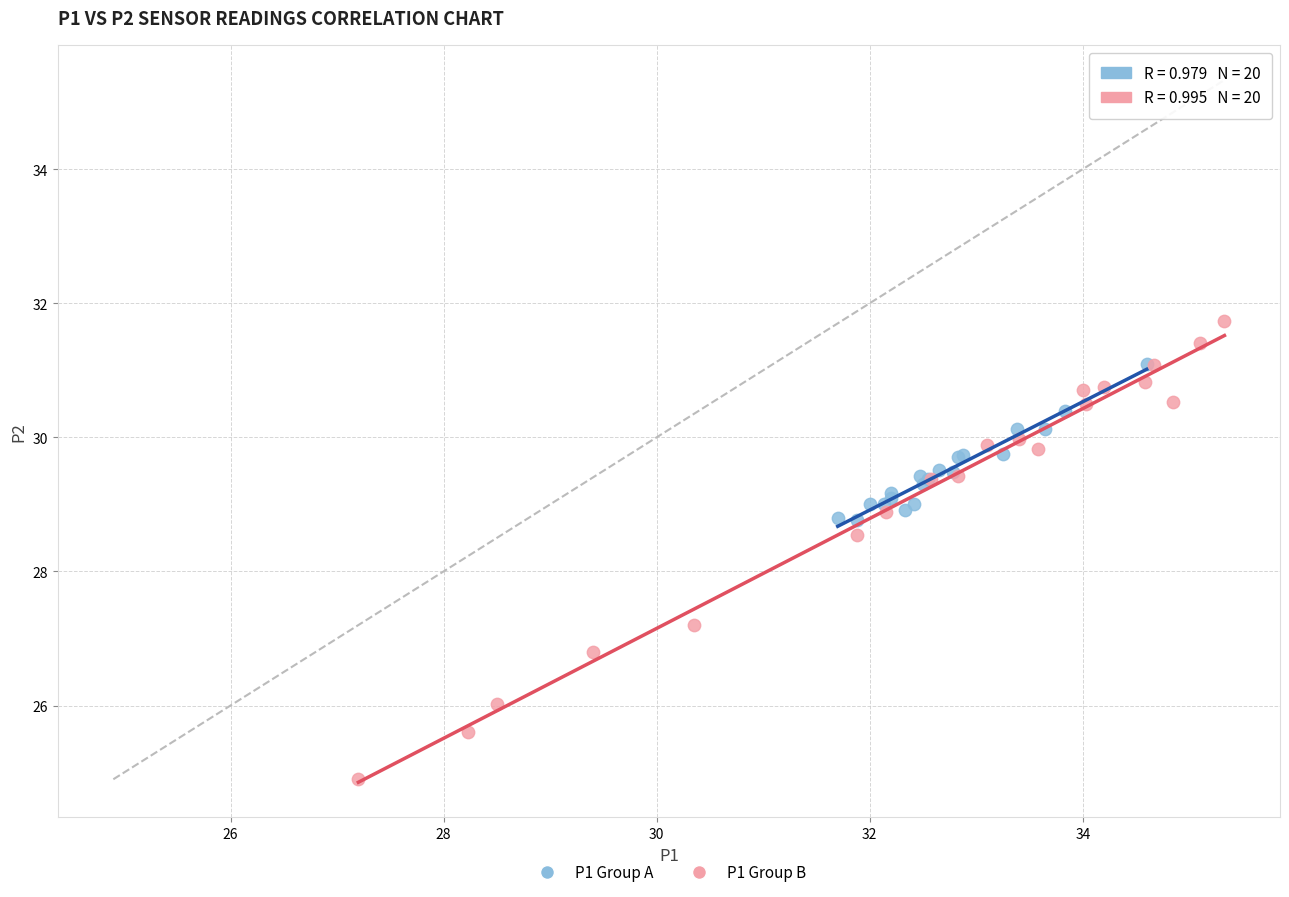

Which series reaches the maximum Y coordinate?

P1 Group B